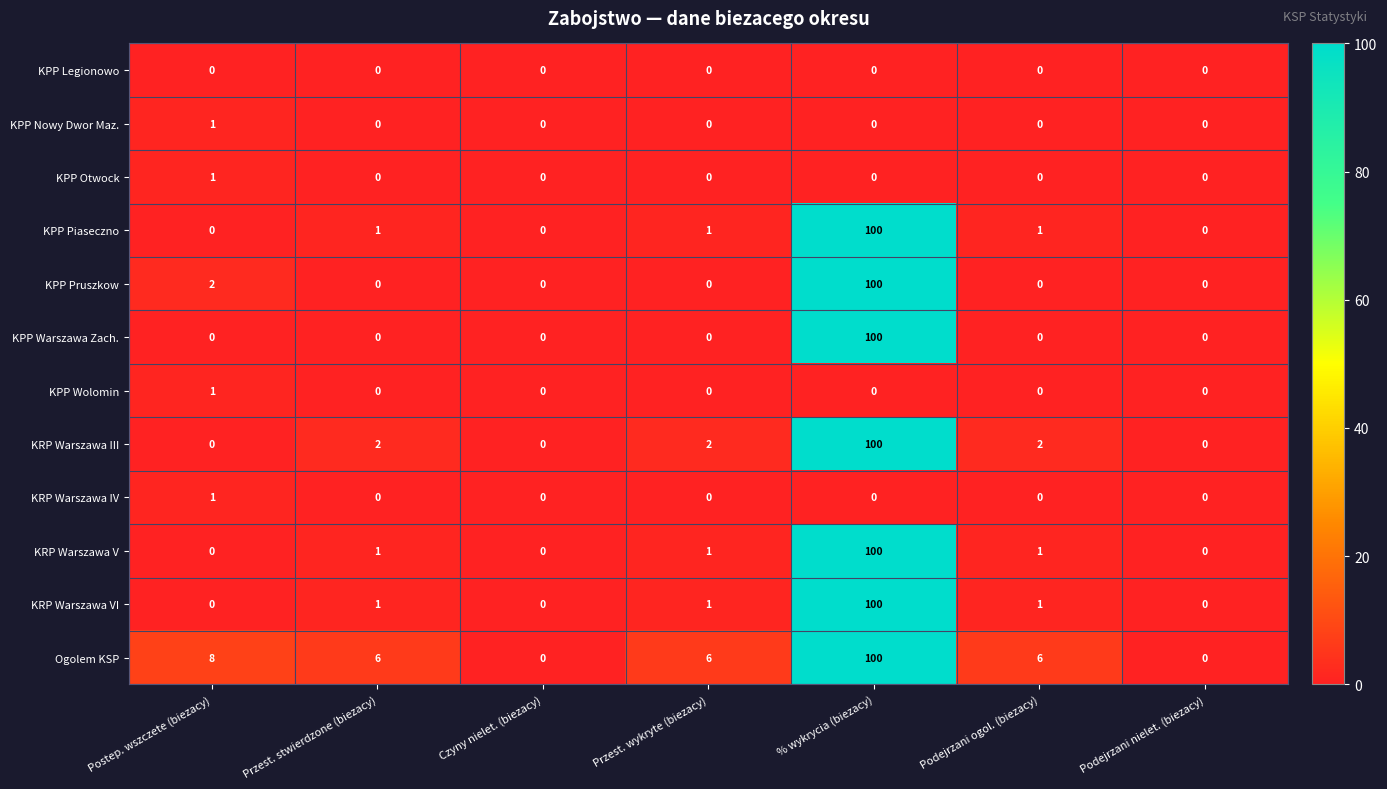

What is the average value of the Ogolem KSP series?

18